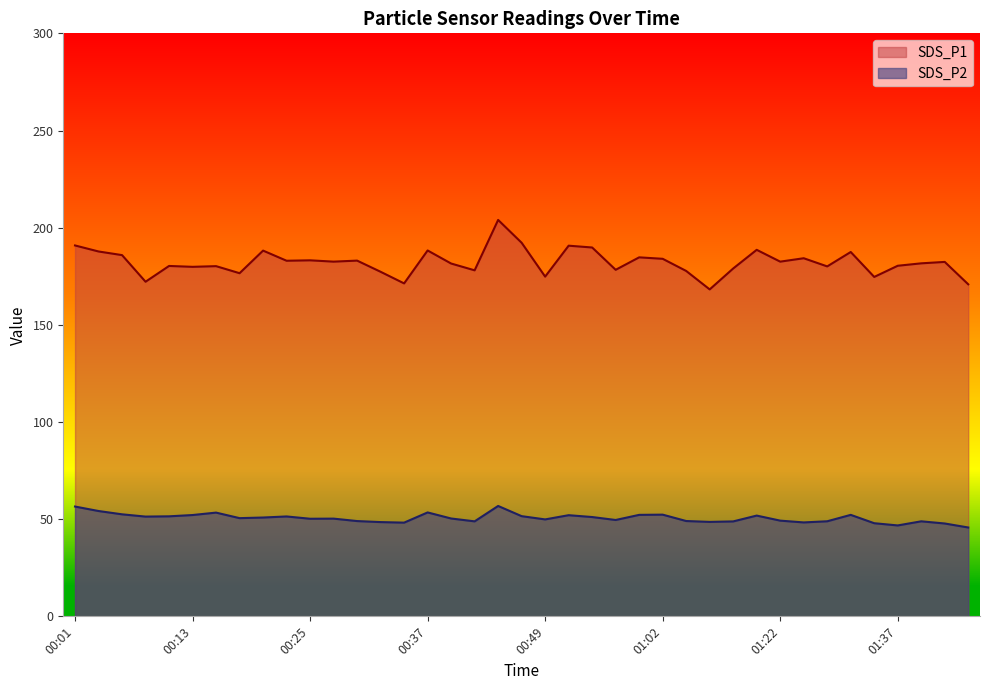

What is the total value across all series at 00:54?

240.9